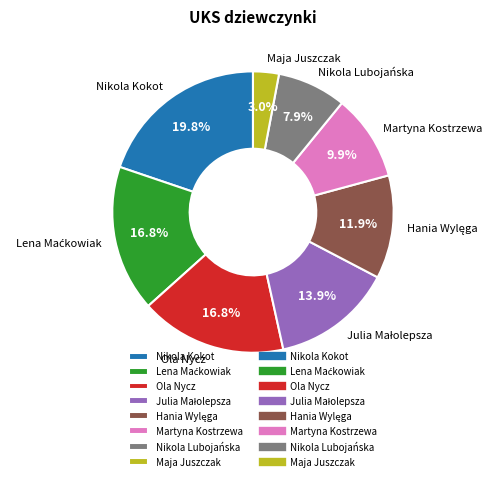

Between Nikola Lubojańska and Ola Nycz, which is larger?

Ola Nycz